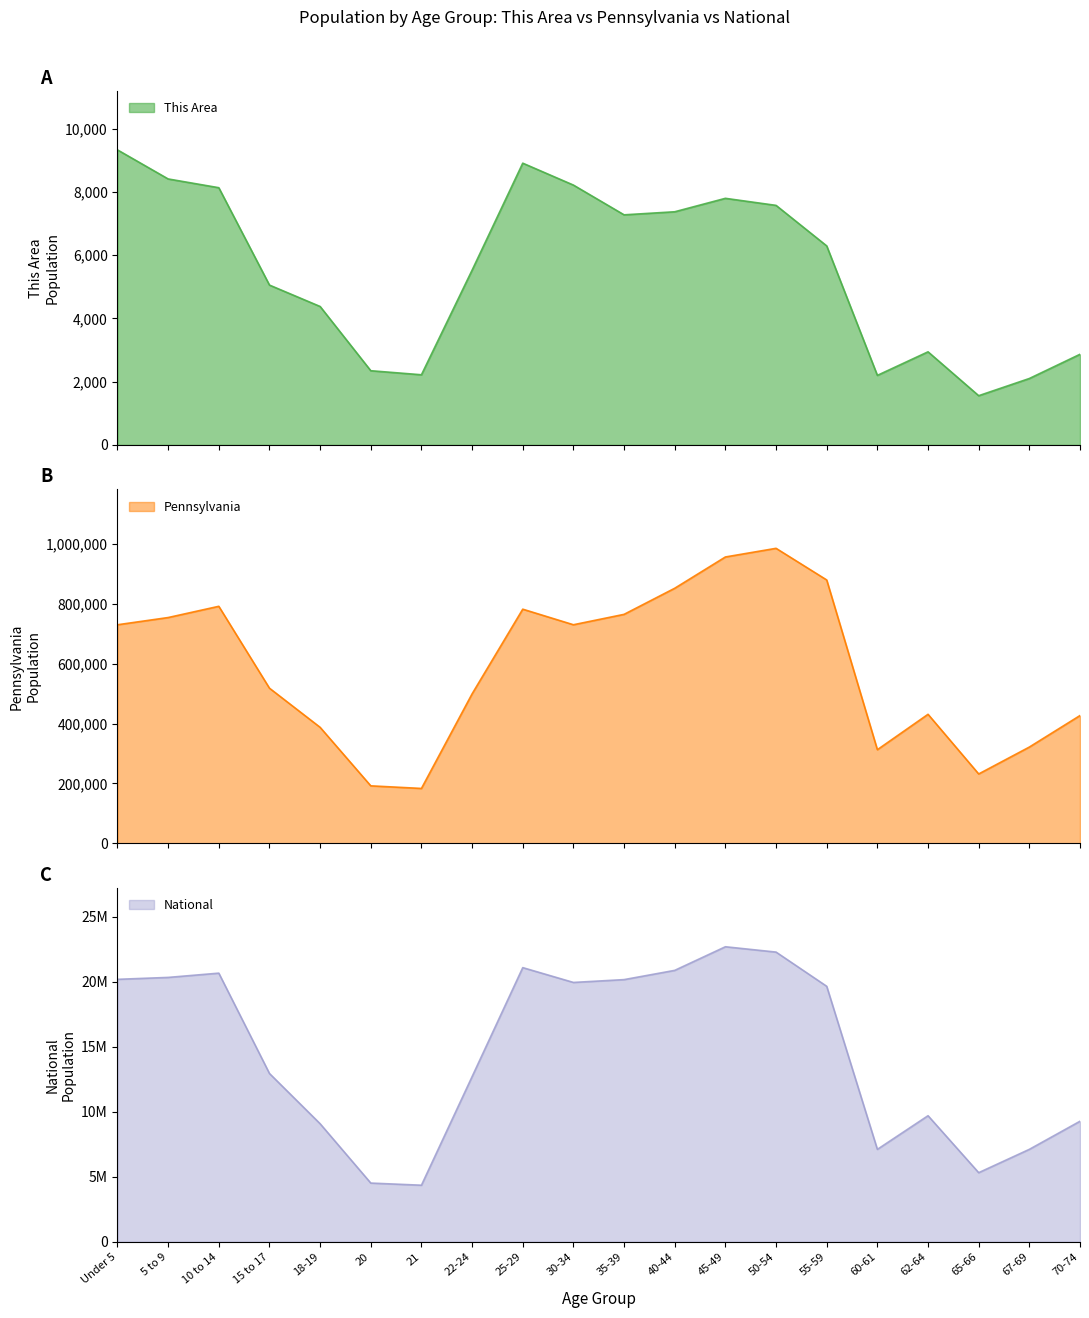

What value does the This Area series have at 22-24, to the nearest 10?

5530